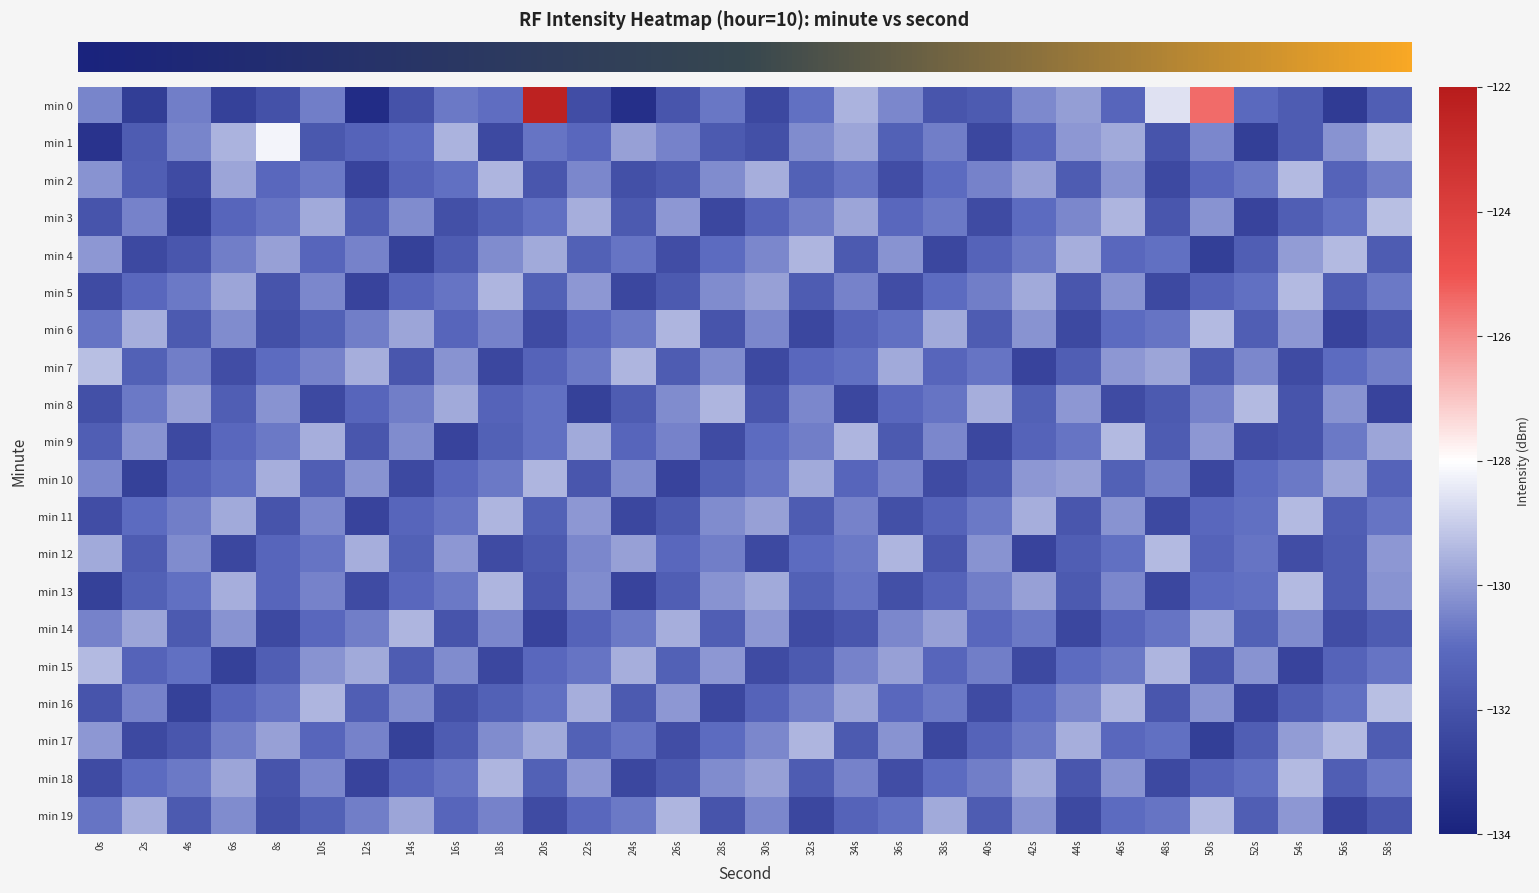

What is the greatest value displayed?

-122.4